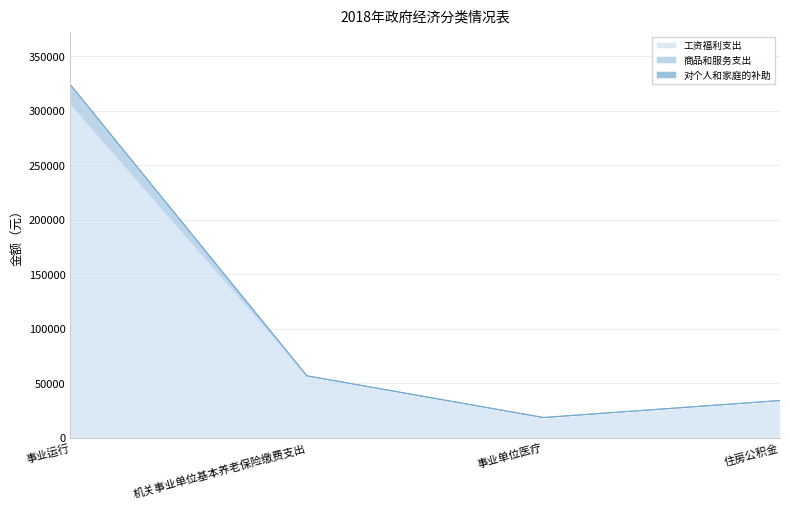

What is the sum of all 商品和服务支出 values?

433212.5